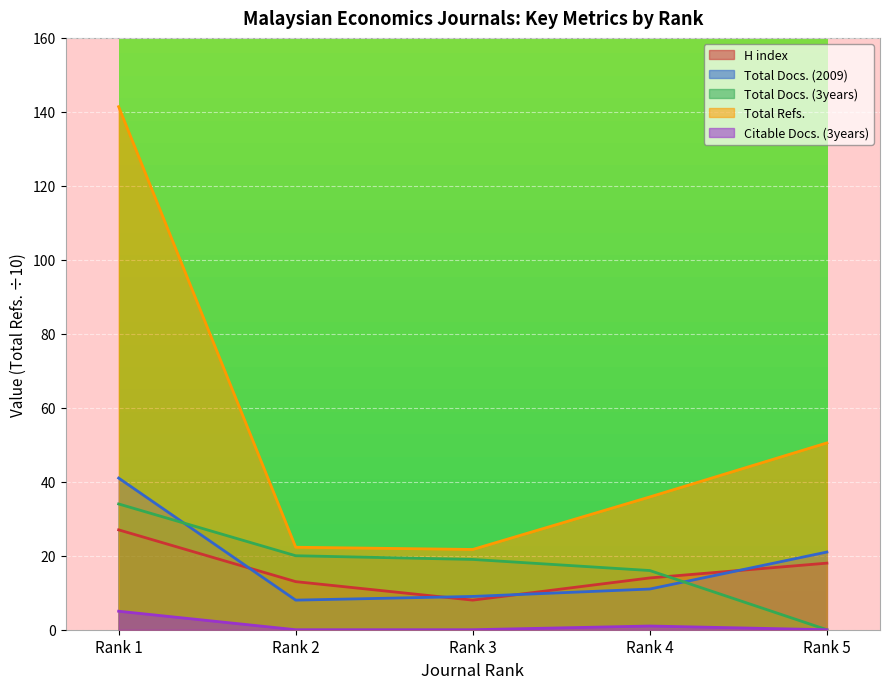

What is the difference between the maximum and second lowest values in the Total Docs. (3years) series?

18.0